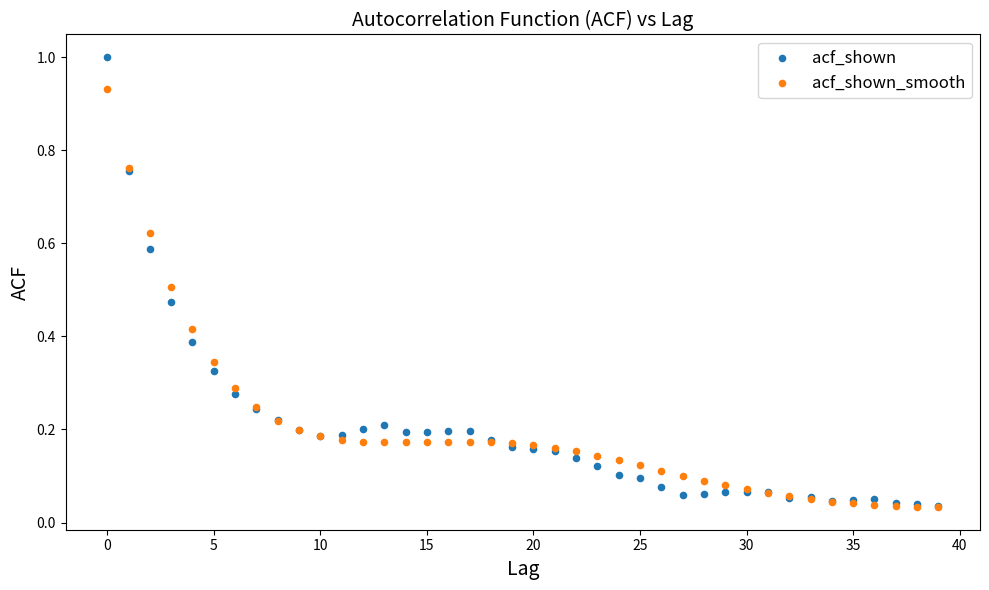

What are all the series names shown in the legend?

acf_shown, acf_shown_smooth